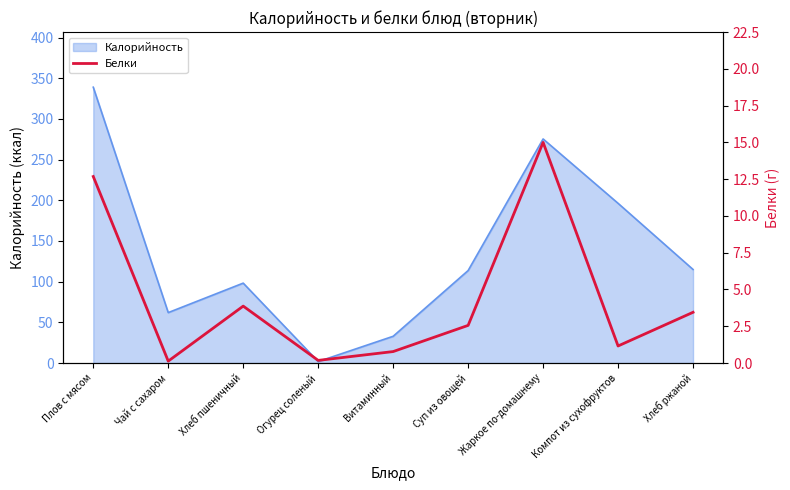

List the labels in order of value, largest first.

Жаркое по-домашнему, Плов с мясом, Хлеб пшеничный, Хлеб ржаной, Суп из овощей, Компот из сухофруктов, Витаминный, Огурец соленый, Чай с сахаром